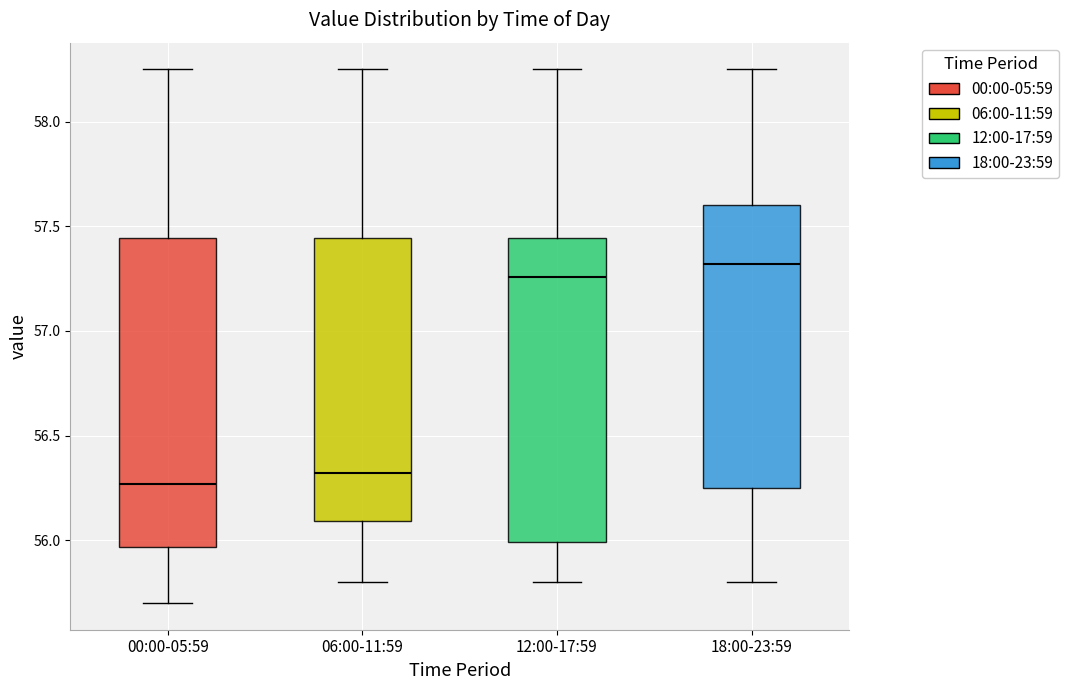

Reading left to right, transcribe this box plot: for each box, give where its median line is, the range the box spans, and where its two whiskers end, as read against the y-axis. The values are not printed on the chart, so give them approximately, as read against the axis.

00:00-05:59: median 56.25, box 55.95 to 57.45, whiskers 55.70 to 58.25
06:00-11:59: median 56.30, box 56.10 to 57.45, whiskers 55.80 to 58.25
12:00-17:59: median 57.25, box 56.00 to 57.45, whiskers 55.80 to 58.25
18:00-23:59: median 57.30, box 56.25 to 57.60, whiskers 55.80 to 58.25